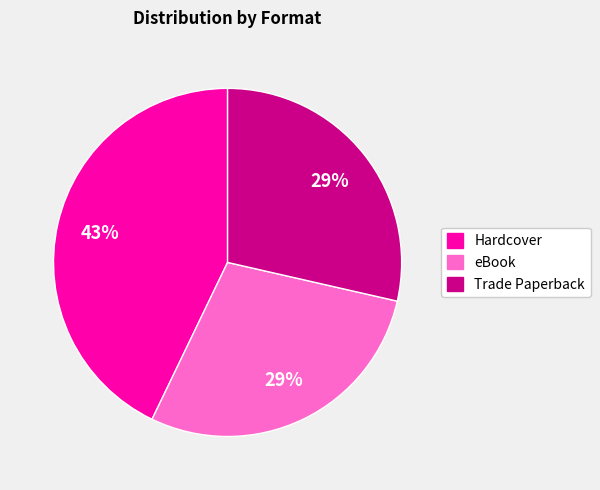

Count the number of slices in the pie.

3